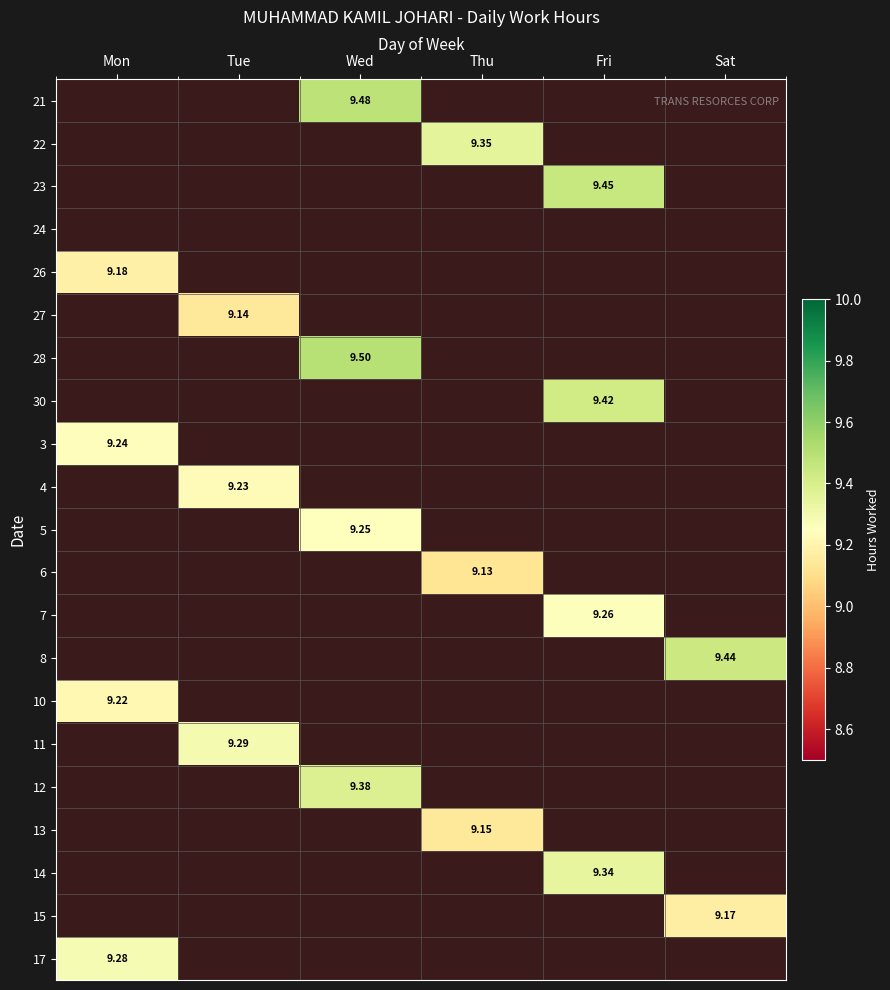

Which series has the largest total across all categories?

28